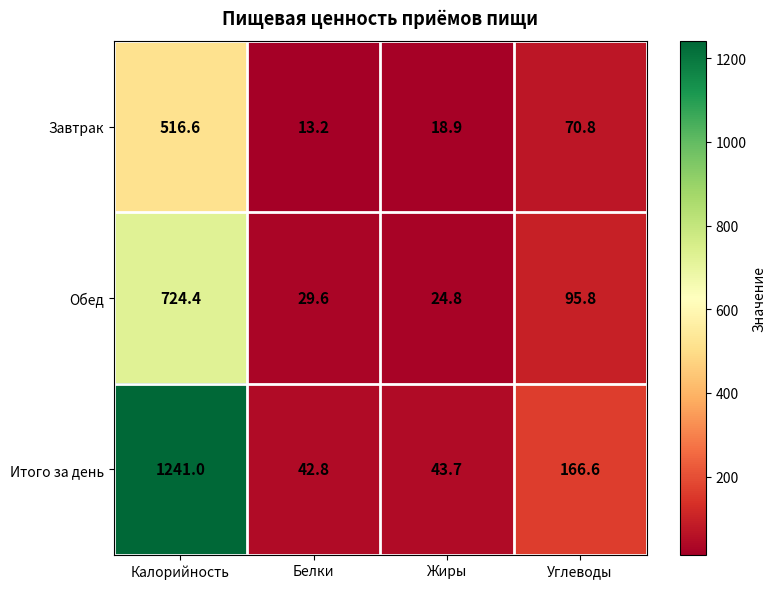

Reading left to right, transcribe all the data shown in this chart.

Завтрак: Калорийность=516.6	Белки=13.2	Жиры=18.9	Углеводы=70.8
Обед: Калорийность=724.4	Белки=29.6	Жиры=24.8	Углеводы=95.8
Итого за день: Калорийность=1241.0	Белки=42.8	Жиры=43.7	Углеводы=166.6